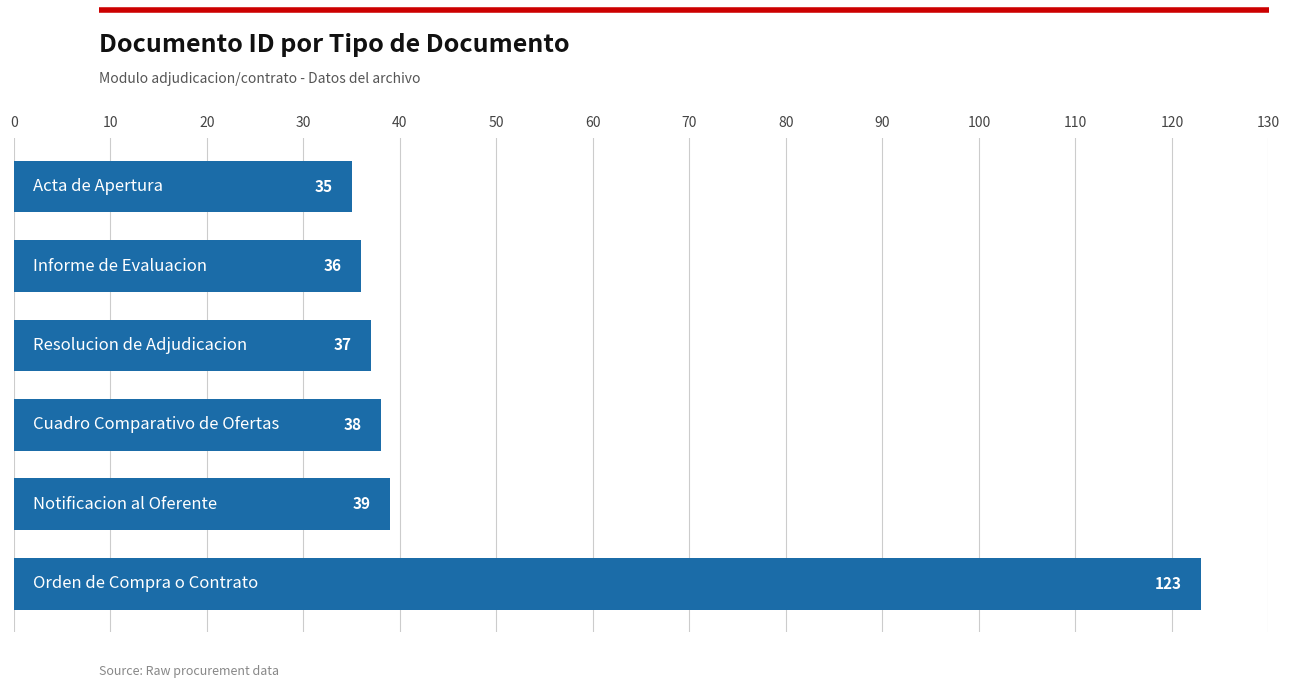

How many values are below 38?

3